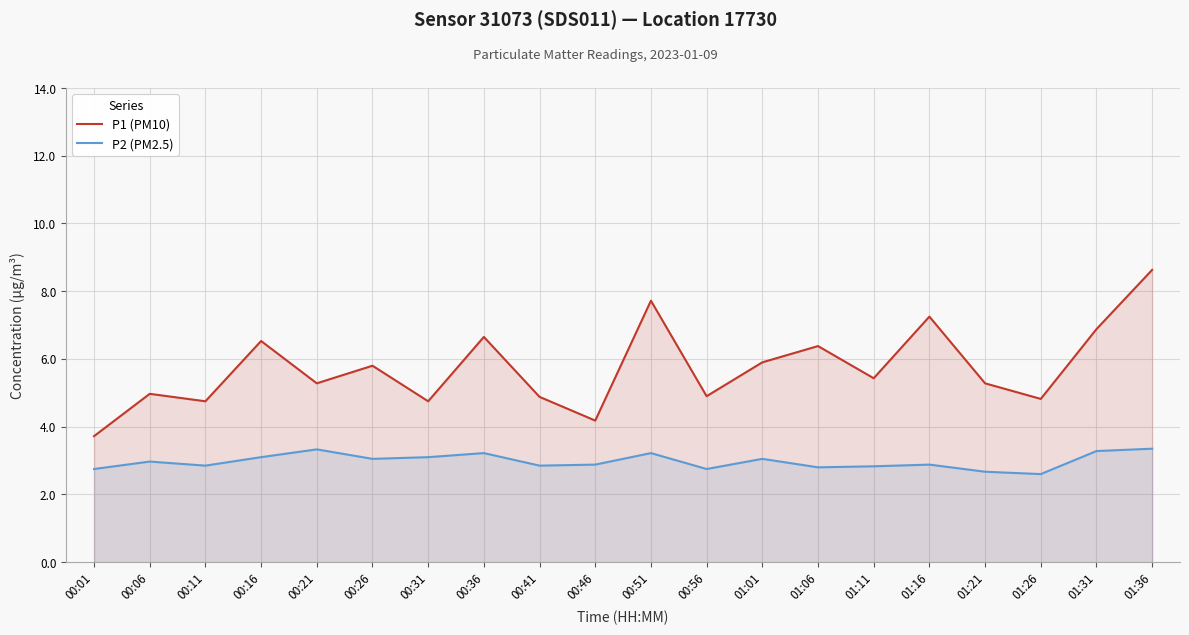

At which category does P1 (PM10) reach its first local valley?

00:11